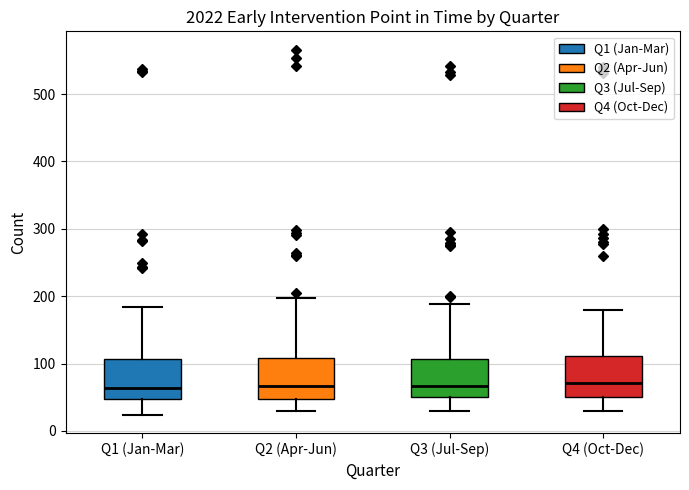

Where is the lower edge of the box for Q3 (Jul-Sep) on the y-axis? The values are not printed on the chart, so give them approximately, as read against the axis.

50